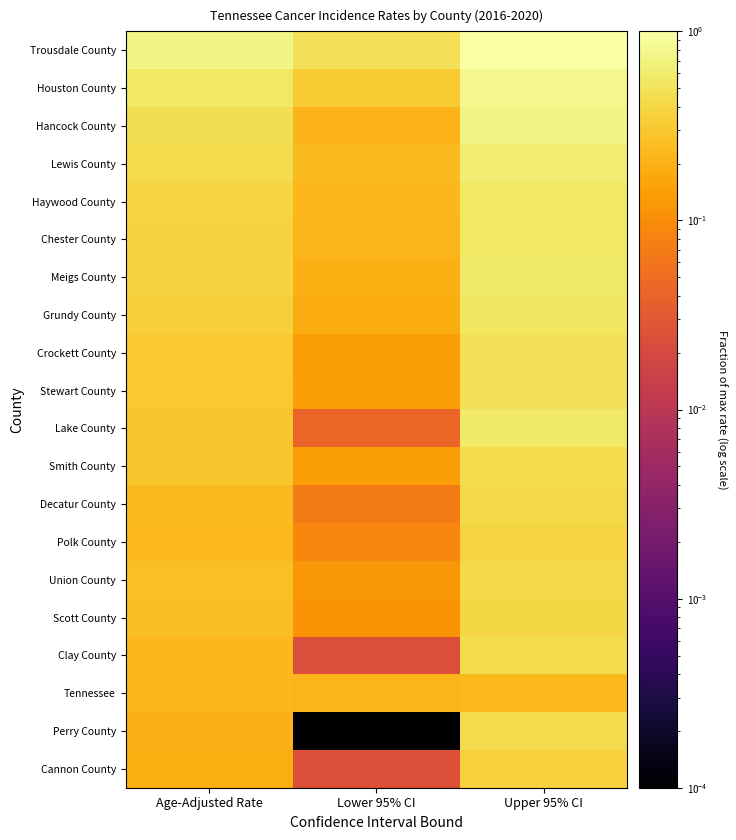

Reading left to right, transcribe all the data shown in this chart.

Trousdale County: Age-Adjusted Rate=0.7	Lower 95% CI=0.5	Upper 95% CI=1.0
Houston County: Age-Adjusted Rate=0.6	Lower 95% CI=0.3	Upper 95% CI=0.8
Hancock County: Age-Adjusted Rate=0.5	Lower 95% CI=0.2	Upper 95% CI=0.7
Lewis County: Age-Adjusted Rate=0.4	Lower 95% CI=0.2	Upper 95% CI=0.6
Haywood County: Age-Adjusted Rate=0.4	Lower 95% CI=0.2	Upper 95% CI=0.5
Chester County: Age-Adjusted Rate=0.4	Lower 95% CI=0.2	Upper 95% CI=0.5
Meigs County: Age-Adjusted Rate=0.4	Lower 95% CI=0.2	Upper 95% CI=0.6
Grundy County: Age-Adjusted Rate=0.3	Lower 95% CI=0.2	Upper 95% CI=0.5
Crockett County: Age-Adjusted Rate=0.3	Lower 95% CI=0.1	Upper 95% CI=0.5
Stewart County: Age-Adjusted Rate=0.3	Lower 95% CI=0.1	Upper 95% CI=0.5
Lake County: Age-Adjusted Rate=0.3	Lower 95% CI=0.0	Upper 95% CI=0.6
Smith County: Age-Adjusted Rate=0.3	Lower 95% CI=0.1	Upper 95% CI=0.4
Decatur County: Age-Adjusted Rate=0.2	Lower 95% CI=0.1	Upper 95% CI=0.4
Polk County: Age-Adjusted Rate=0.2	Lower 95% CI=0.1	Upper 95% CI=0.4
Union County: Age-Adjusted Rate=0.3	Lower 95% CI=0.1	Upper 95% CI=0.4
Scott County: Age-Adjusted Rate=0.3	Lower 95% CI=0.1	Upper 95% CI=0.4
Clay County: Age-Adjusted Rate=0.2	Lower 95% CI=0.0	Upper 95% CI=0.4
Tennessee: Age-Adjusted Rate=0.2	Lower 95% CI=0.2	Upper 95% CI=0.2
Perry County: Age-Adjusted Rate=0.2	Lower 95% CI=0.0	Upper 95% CI=0.4
Cannon County: Age-Adjusted Rate=0.2	Lower 95% CI=0.0	Upper 95% CI=0.4